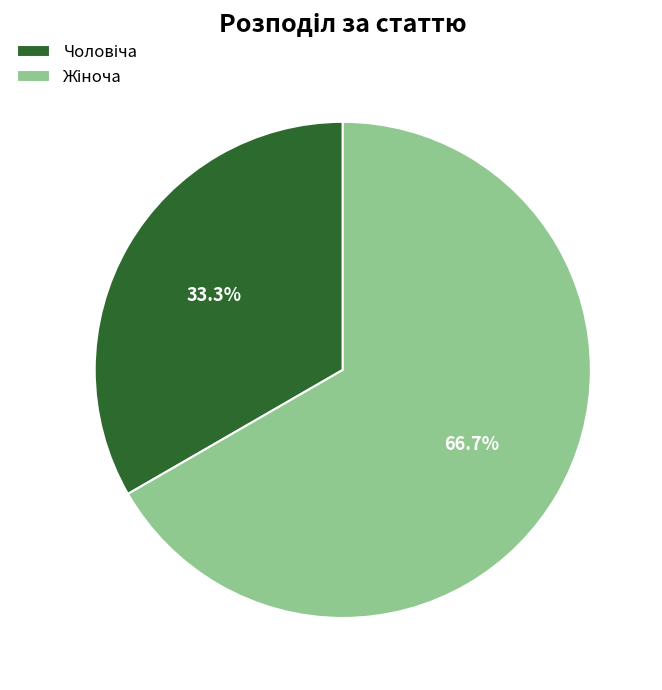

Is there any slice that represents more than half of the pie?

Yes